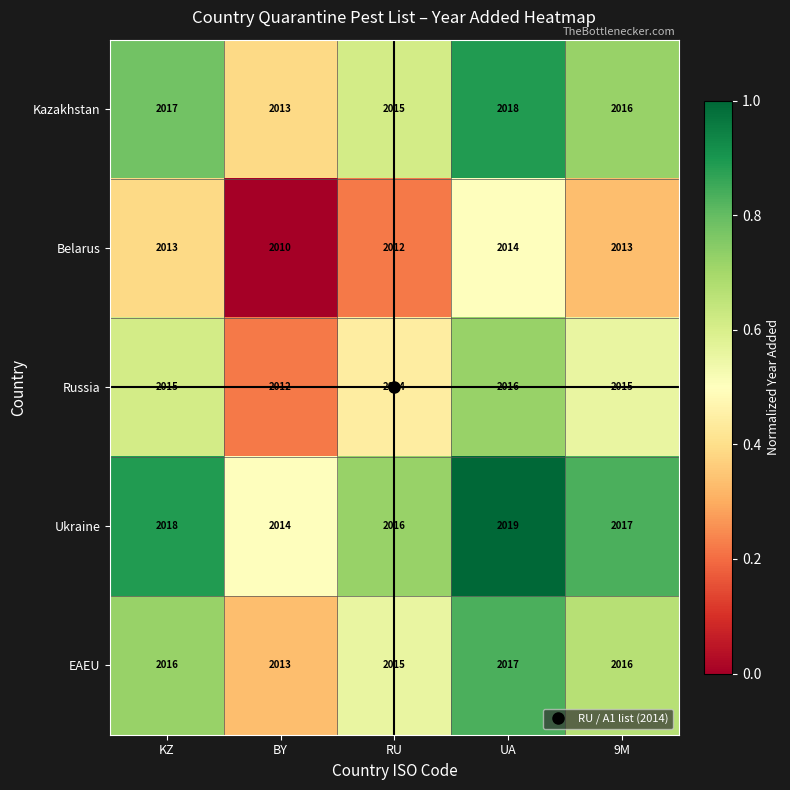

At which category does the chart reach its peak across all series?

UA